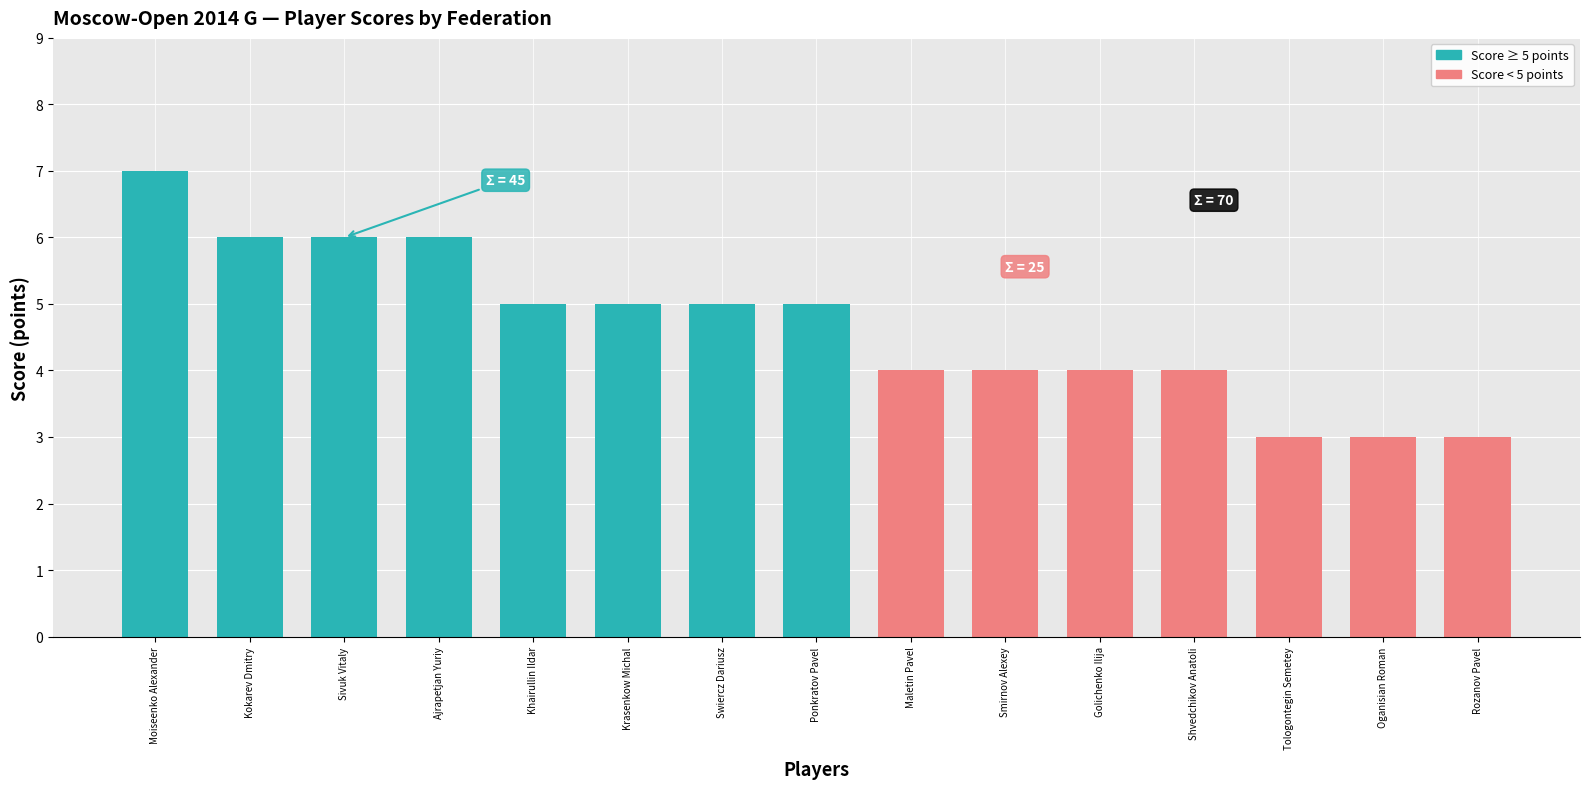

What is the minimum value shown in the chart?

3